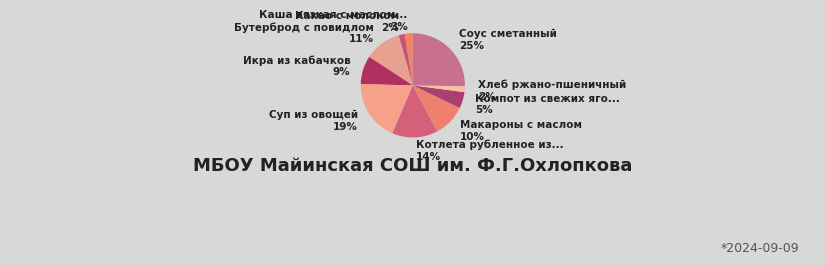

Is it true that Какао с молоком is 1% of the pie?

False